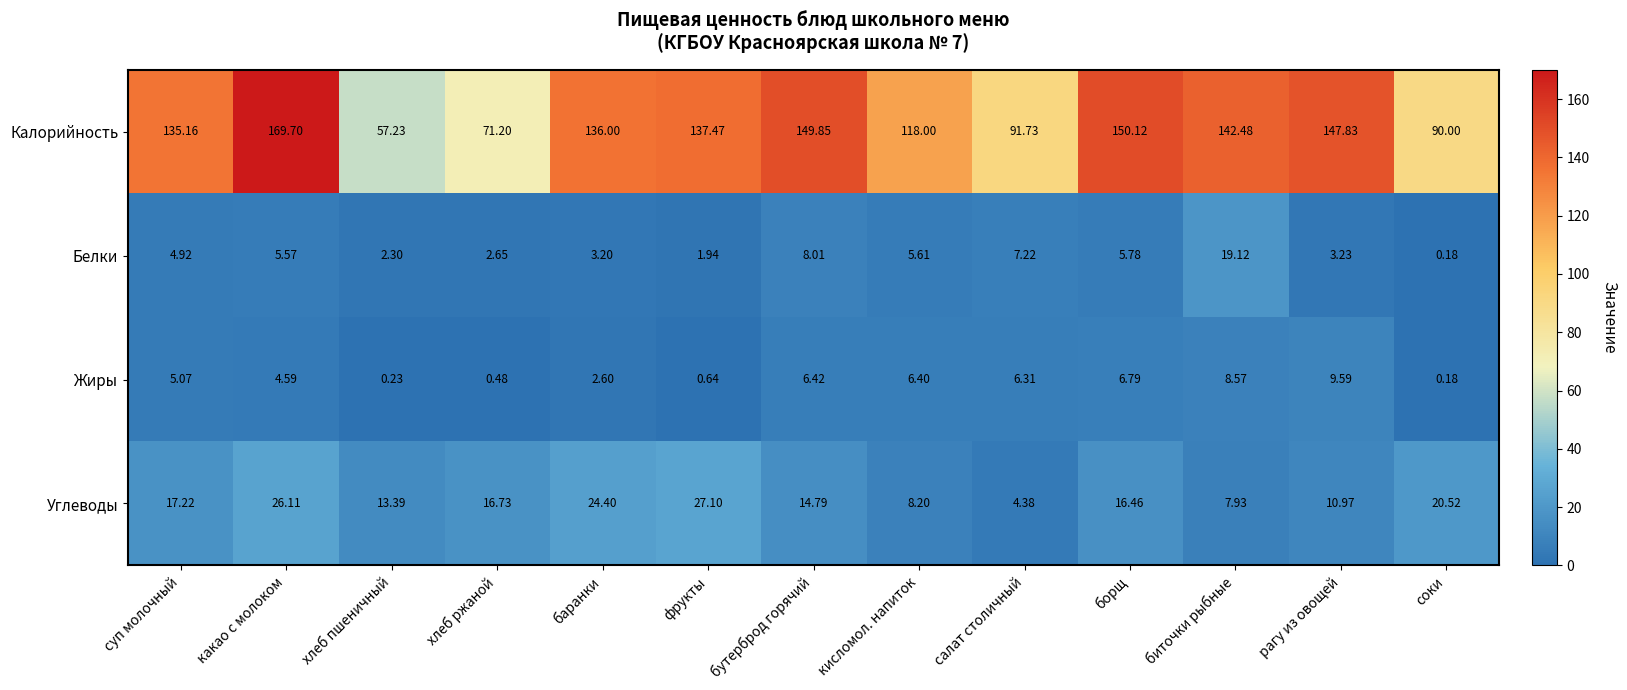

At which label is Жиры closest to 4?

какао с молоком